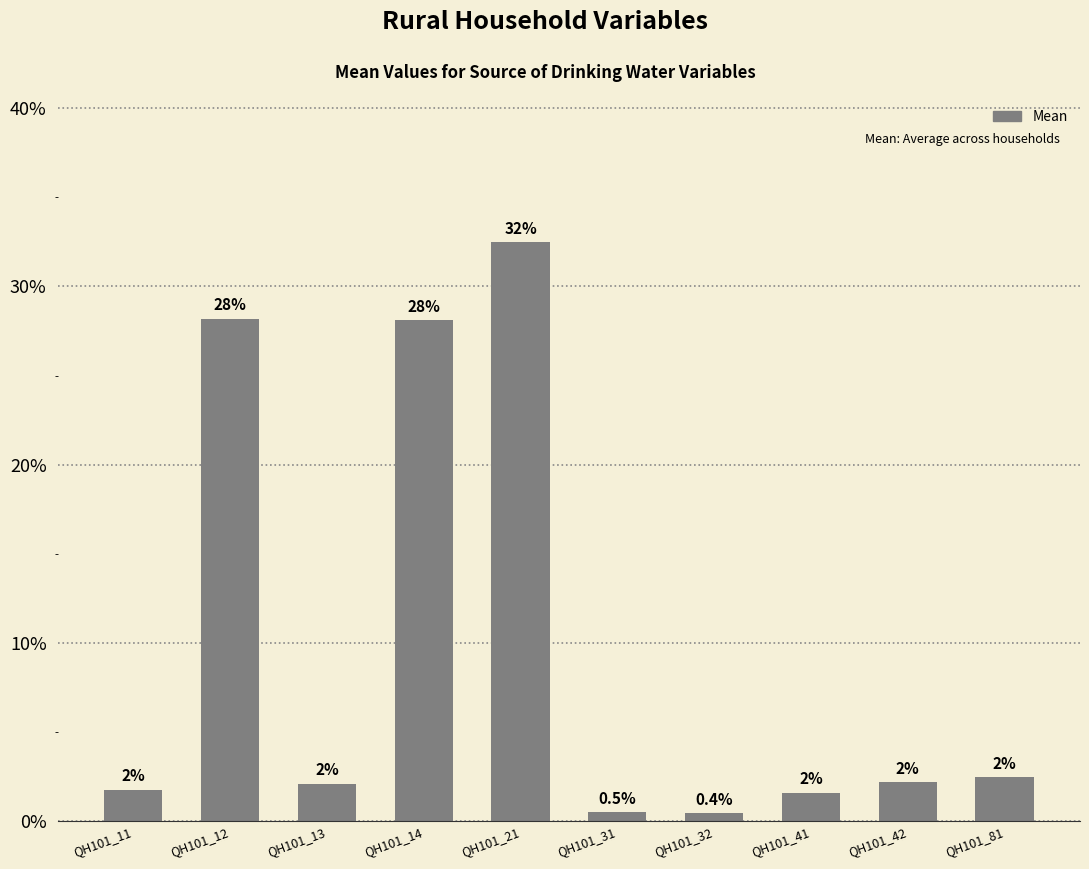

Does the chart contain any negative values?

No